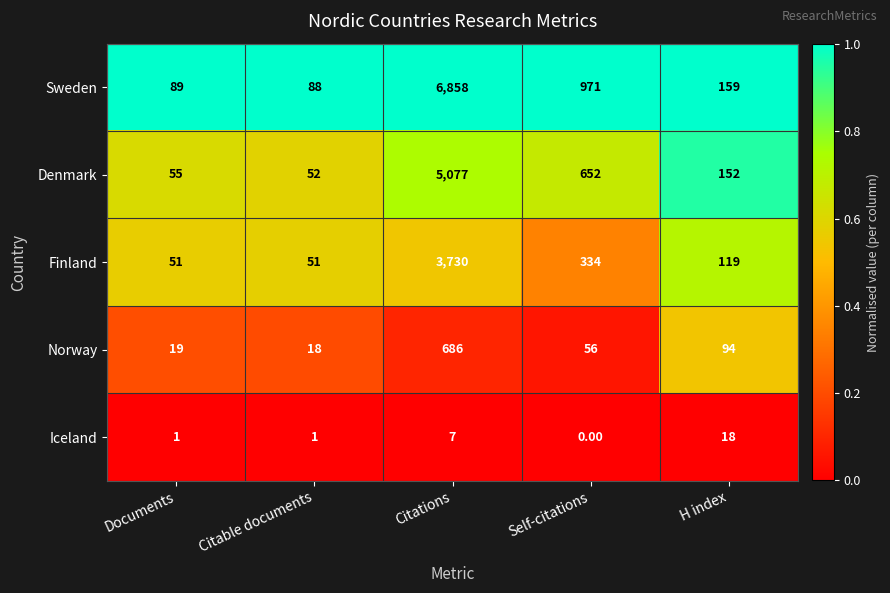

Rank the series at H index from lowest to highest value.

Iceland, Norway, Finland, Denmark, Sweden